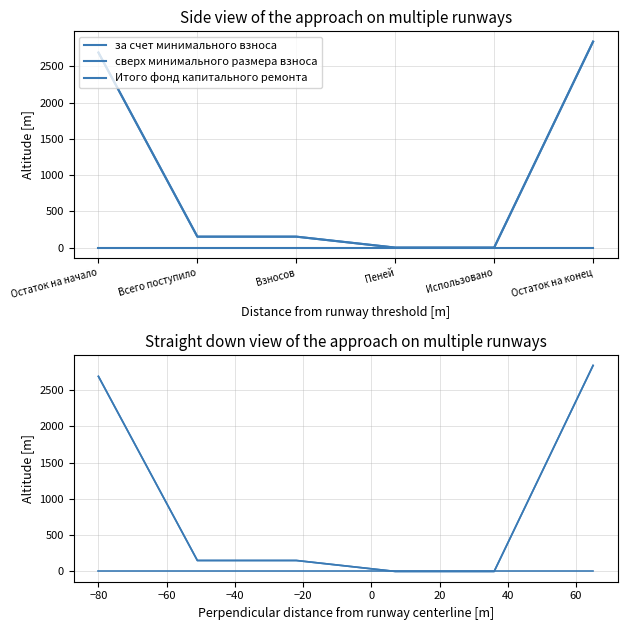

True or false: Итого фонд капитального ремонта and за счет минимального взноса intersect in this chart.

False